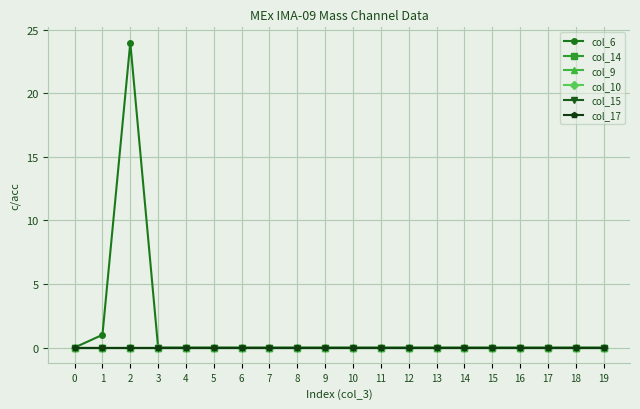

How many lines are shown in the chart?

6